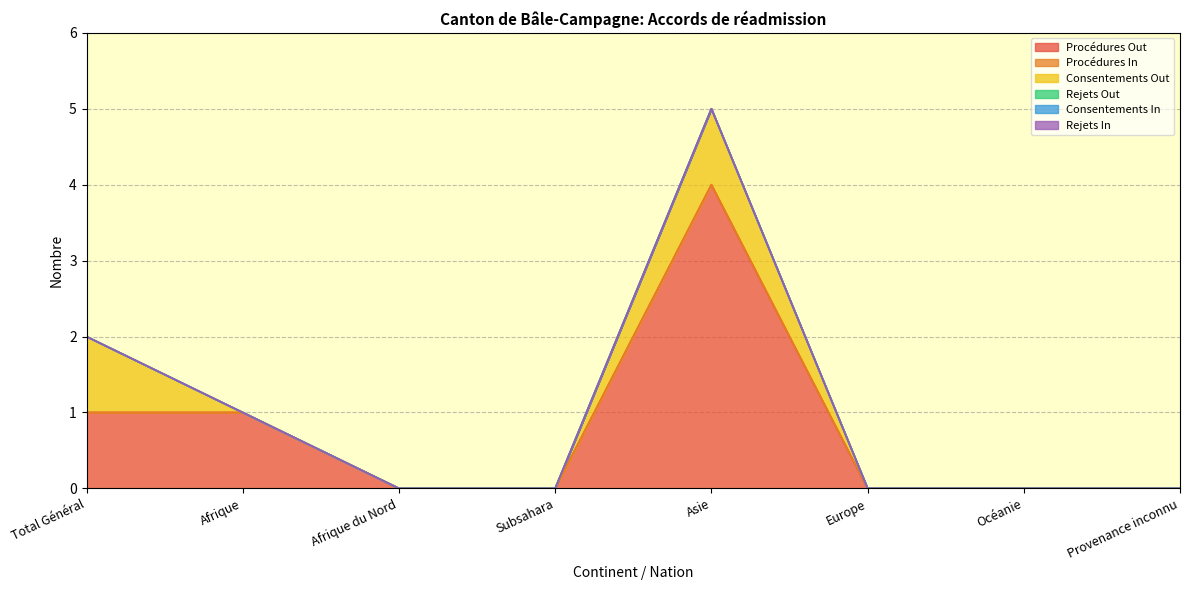

At which category is the sum across all series the highest?

Asie